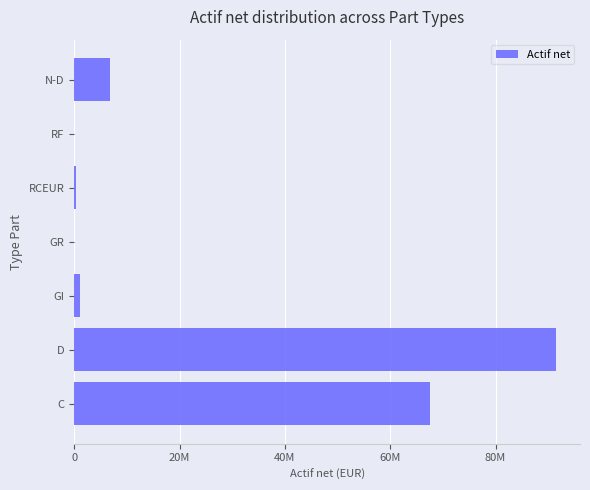

Does the chart contain stacked bars?

No